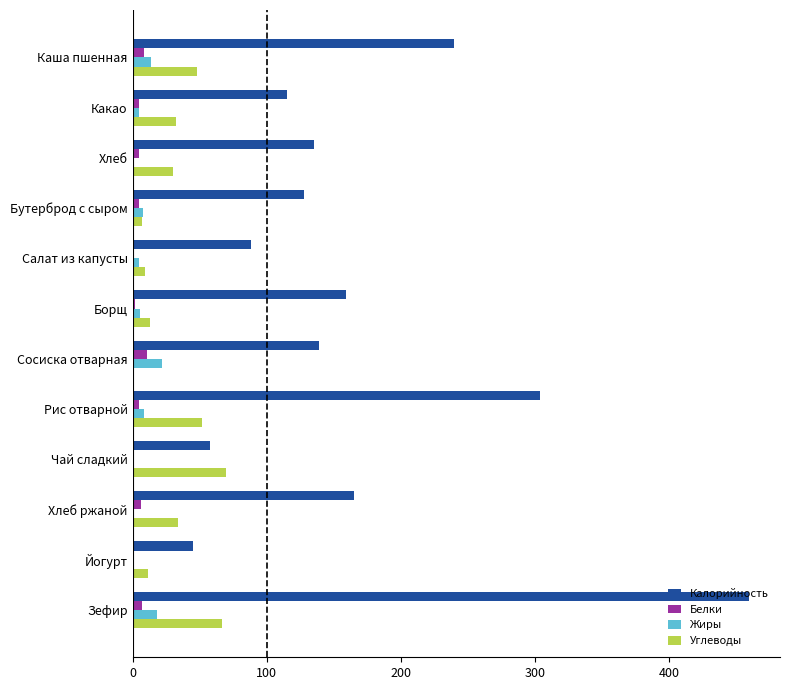

Is it true that Калорийность equals 139.0 at Сосиска отварная?

True